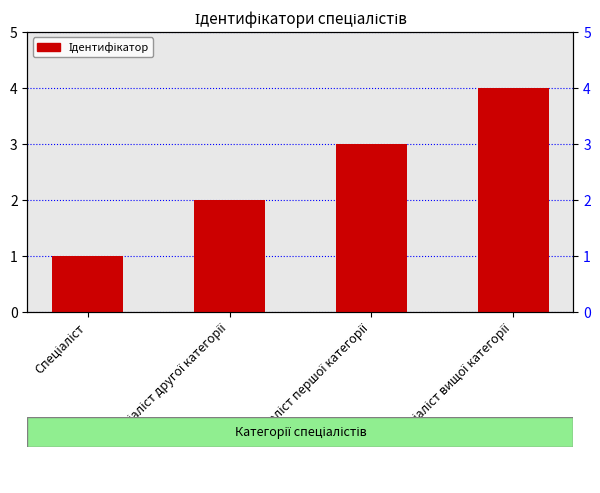

Reading left to right, list all the values displayed in this chart.

1	2	3	4